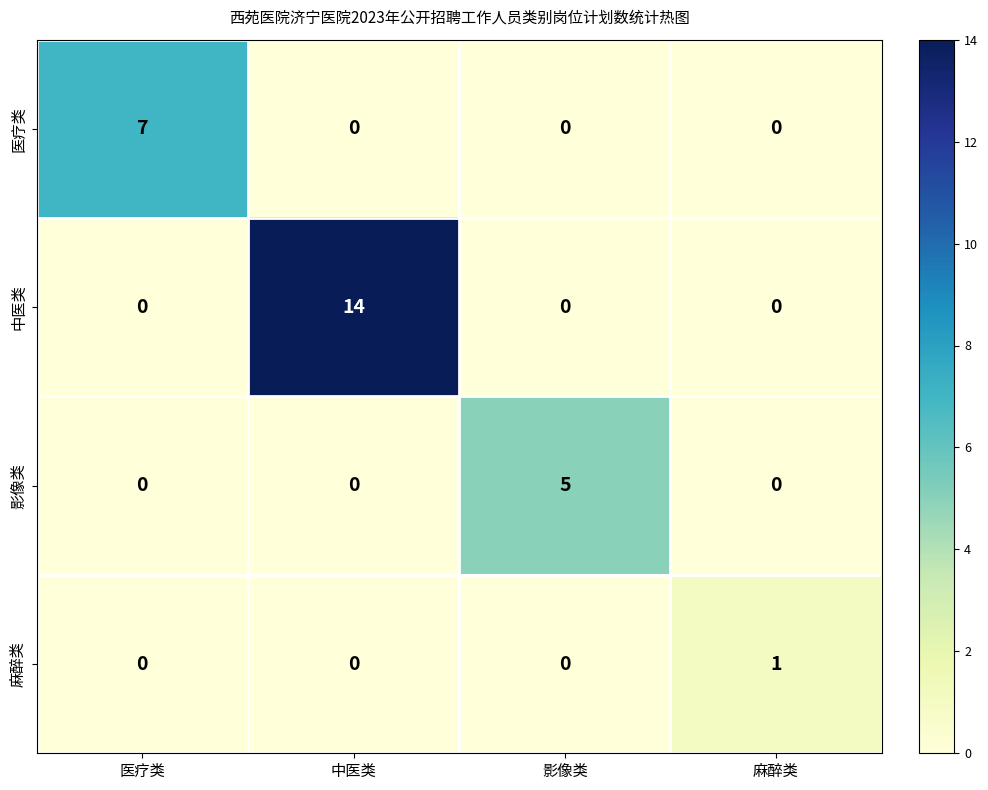

What is the total value across all series at 中医类?

14